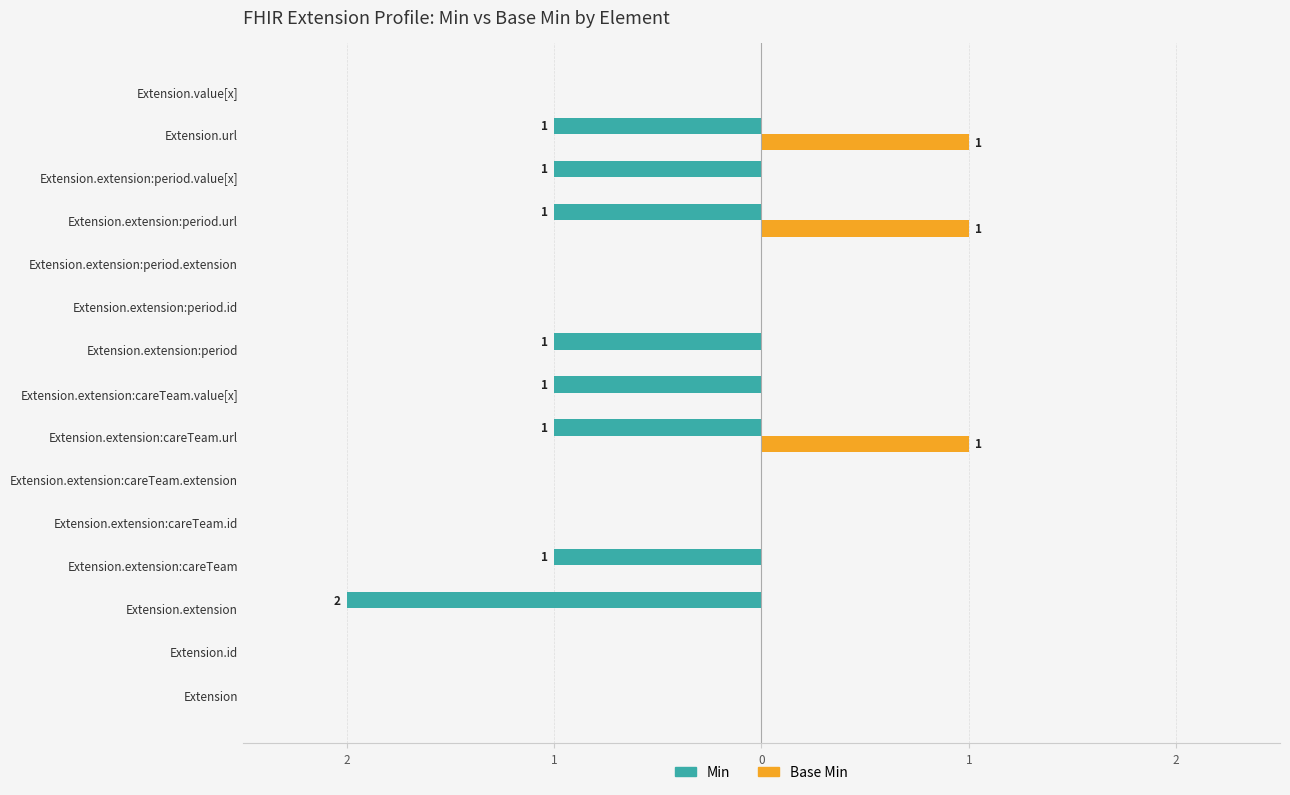

What is the difference between the maximum and minimum values in the Base Min series?

1